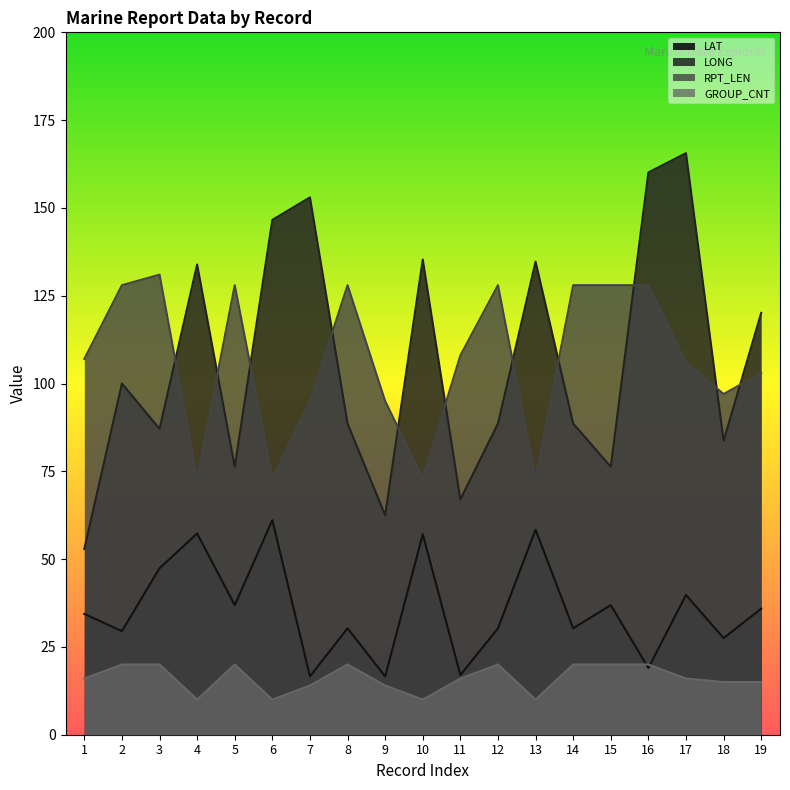

What is the lowest value of the LONG series?

52.9